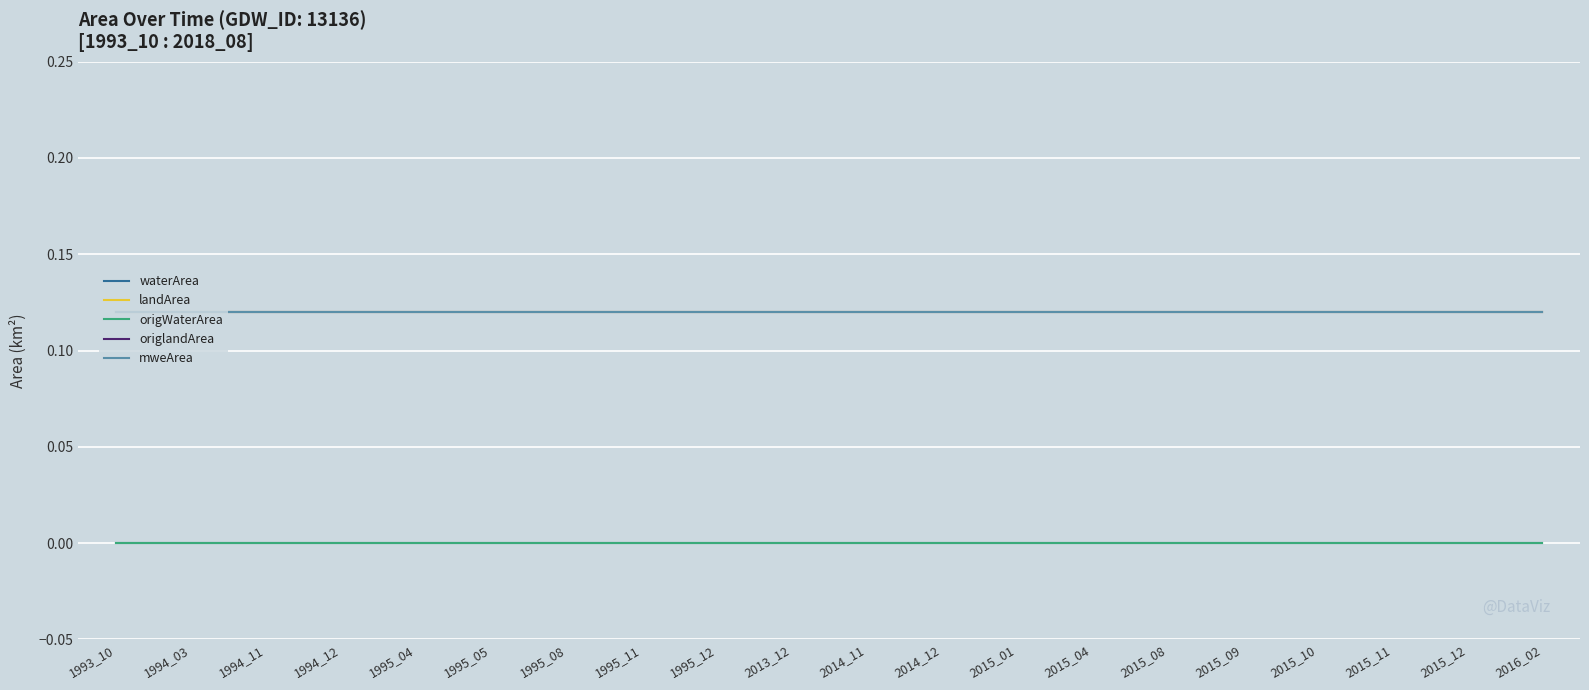

Which series has the widest spread of values?

waterArea